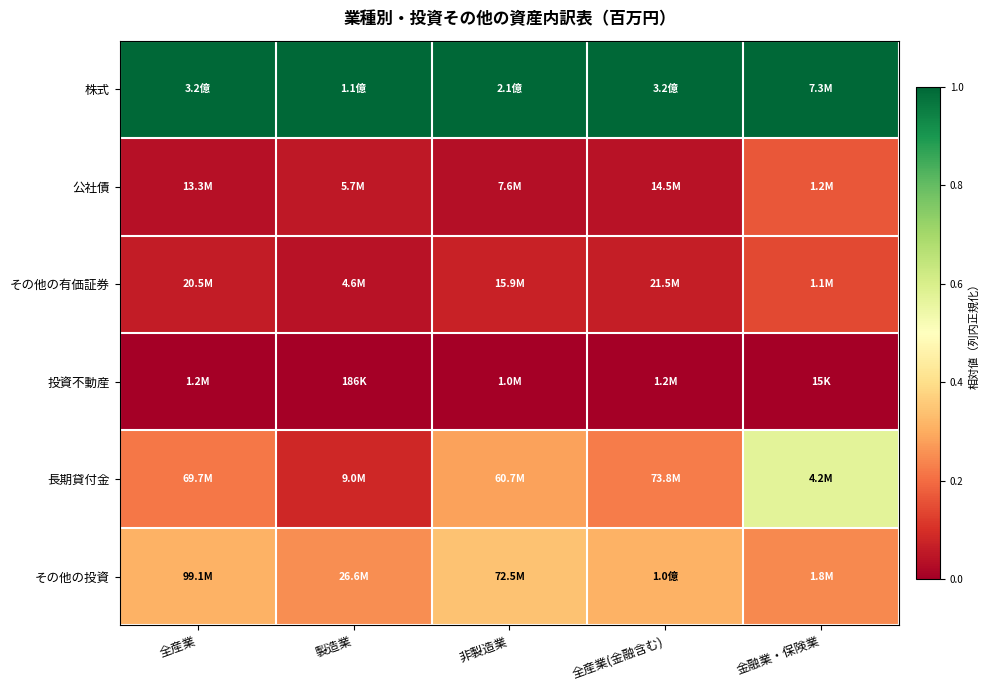

At how many categories does at least one series exceed 0?

5